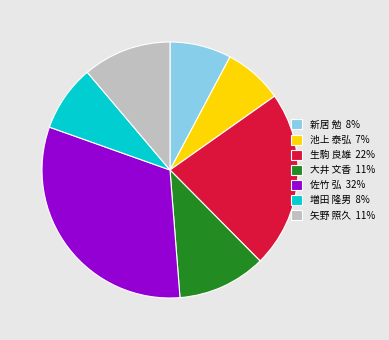

True or false: 新居 勉 accounts for 14% of the total.

False